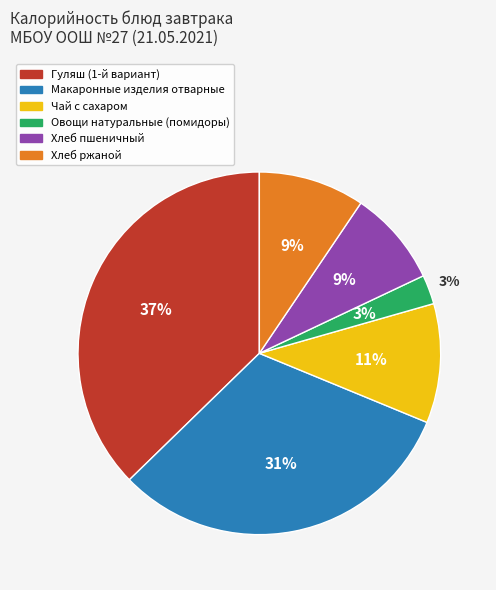

How many segments does this pie chart have?

6